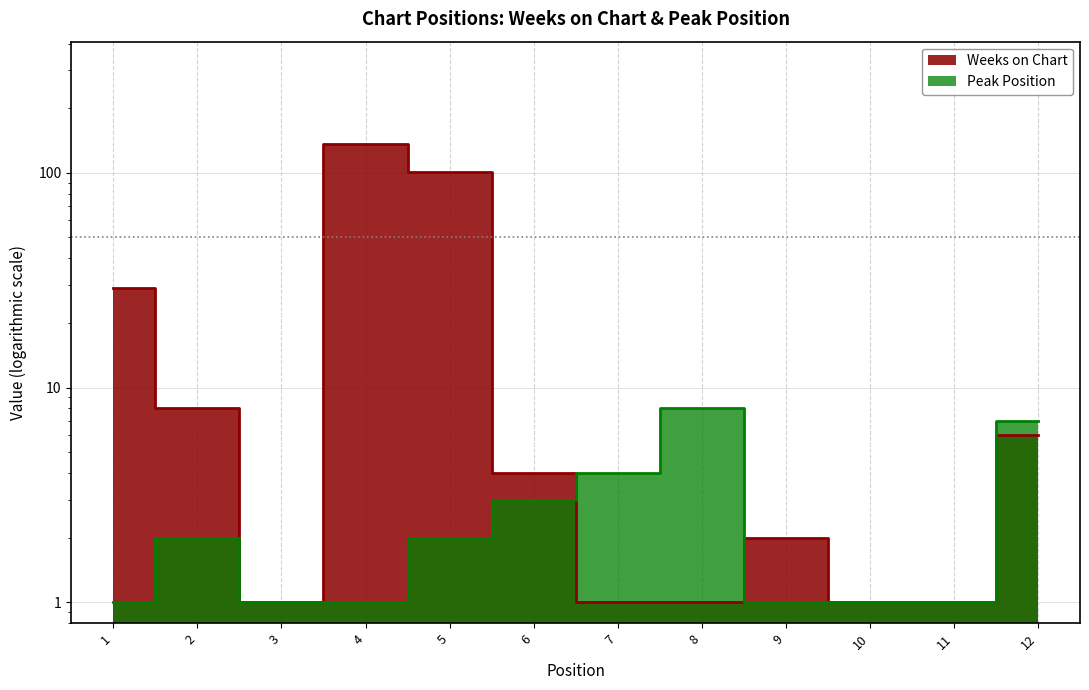

Reading left to right, transcribe all the data shown in this chart.

Weeks on Chart: 29	8	1	136	101	4	1	1	2	1	1	6
Peak Position: 1	2	1	1	2	3	4	8	1	1	1	7